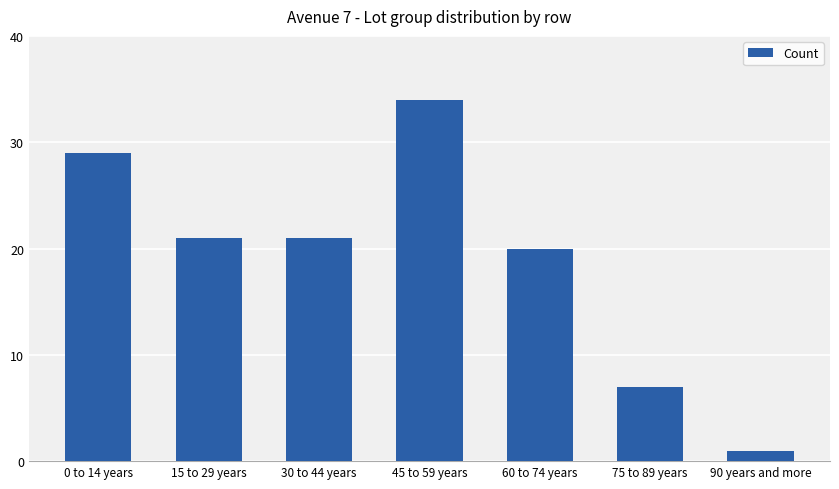

How many values are between 7 and 29?

5